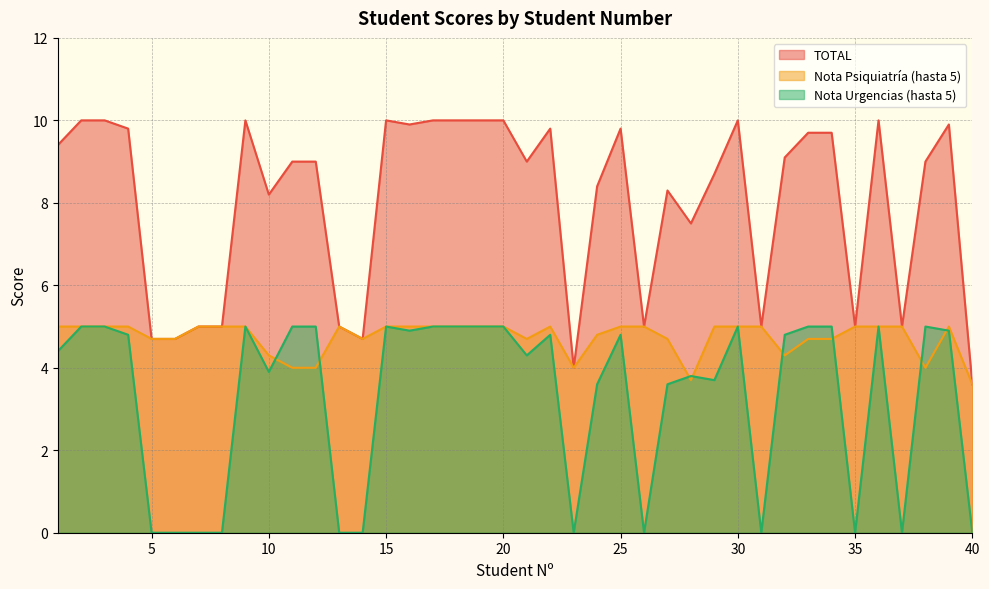

True or false: TOTAL has more than 2 points higher than both neighbors.

True